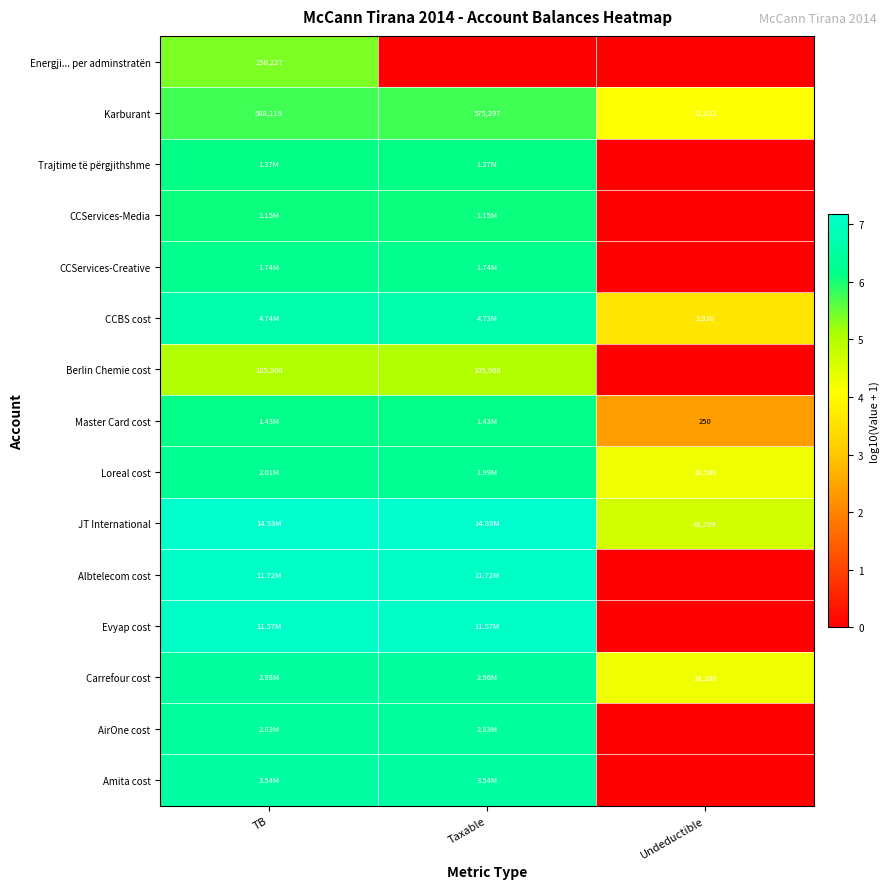

How many series are shown in this chart?

15